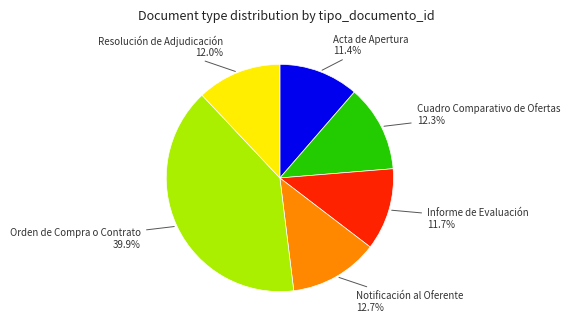

What is the largest slice in the pie chart?

Orden de Compra o Contrato